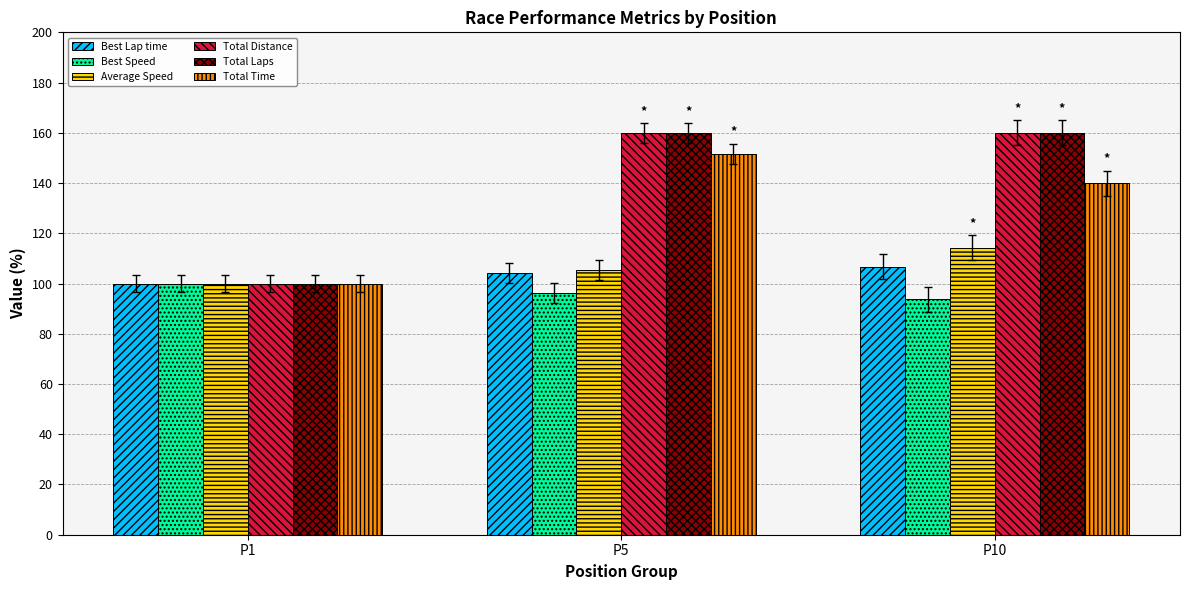

List the labels in order of Total Time value, smallest first.

P1, P10, P5